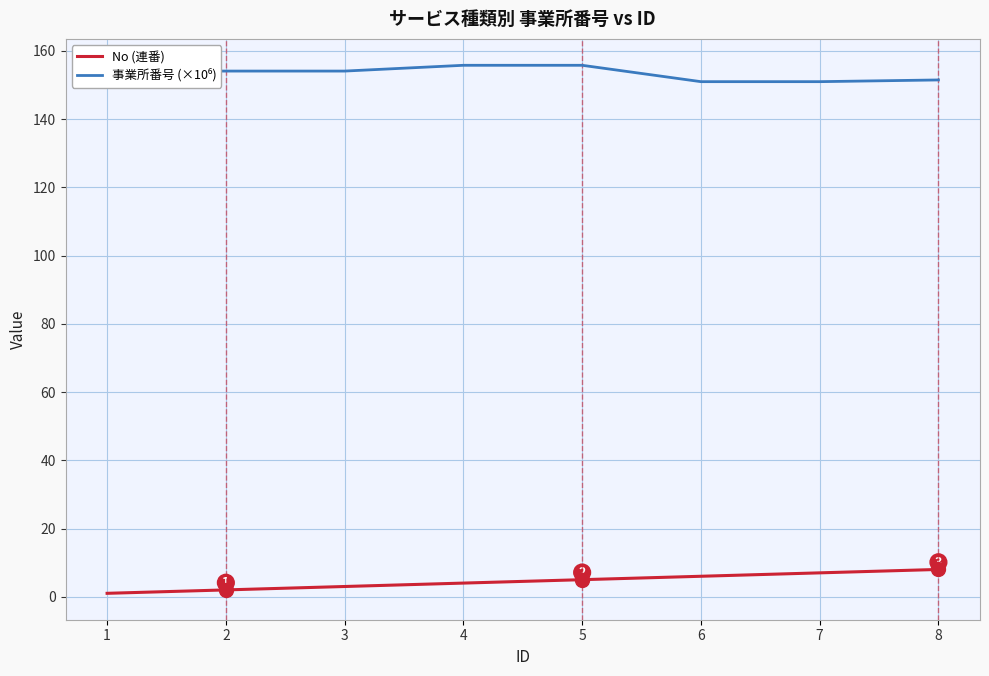

What is the spread (max minus min) of values at 7?

144.0